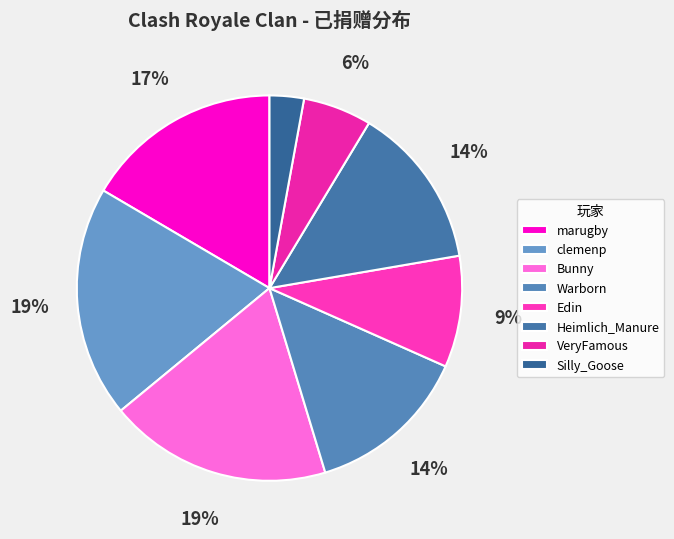

Approximately how many times larger is the value at Warborn compared to marugby?

0.8